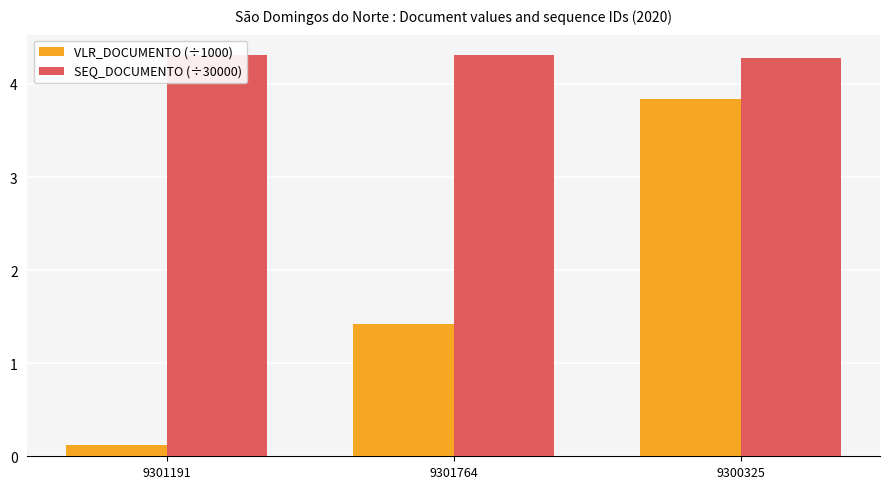

The SEQ_DOCUMENTO (÷30000) series shows 4.3 at 9301191. True or false?

True